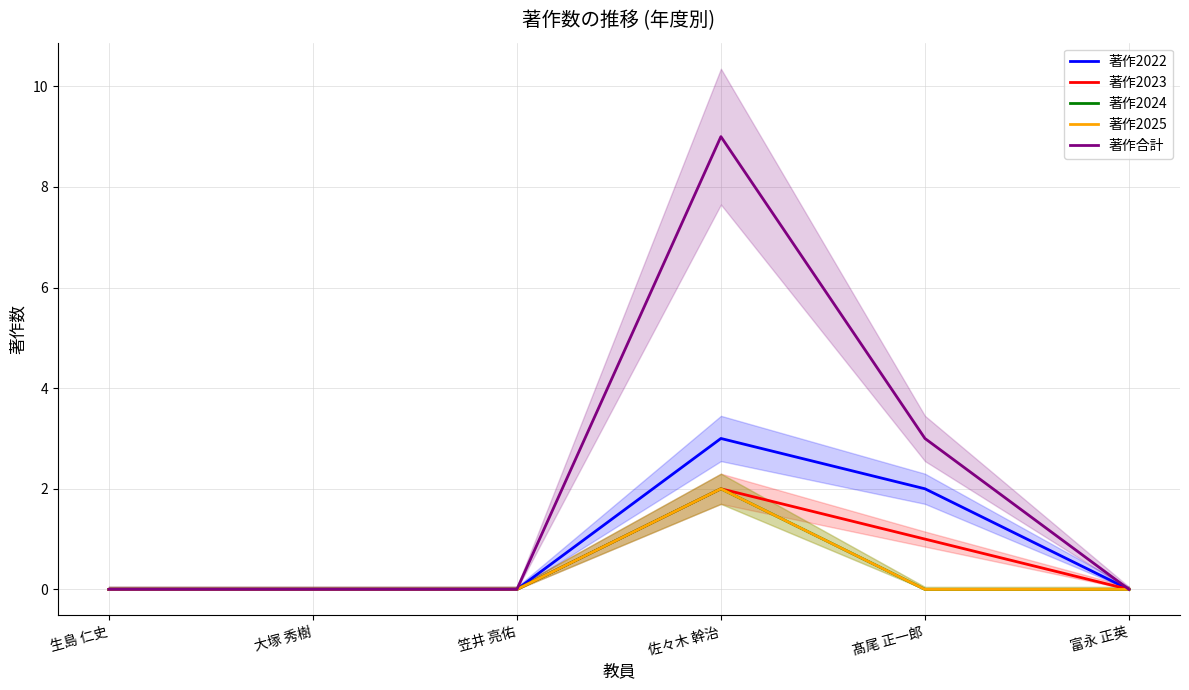

At which category is the sum across all series the highest?

佐々木 幹治